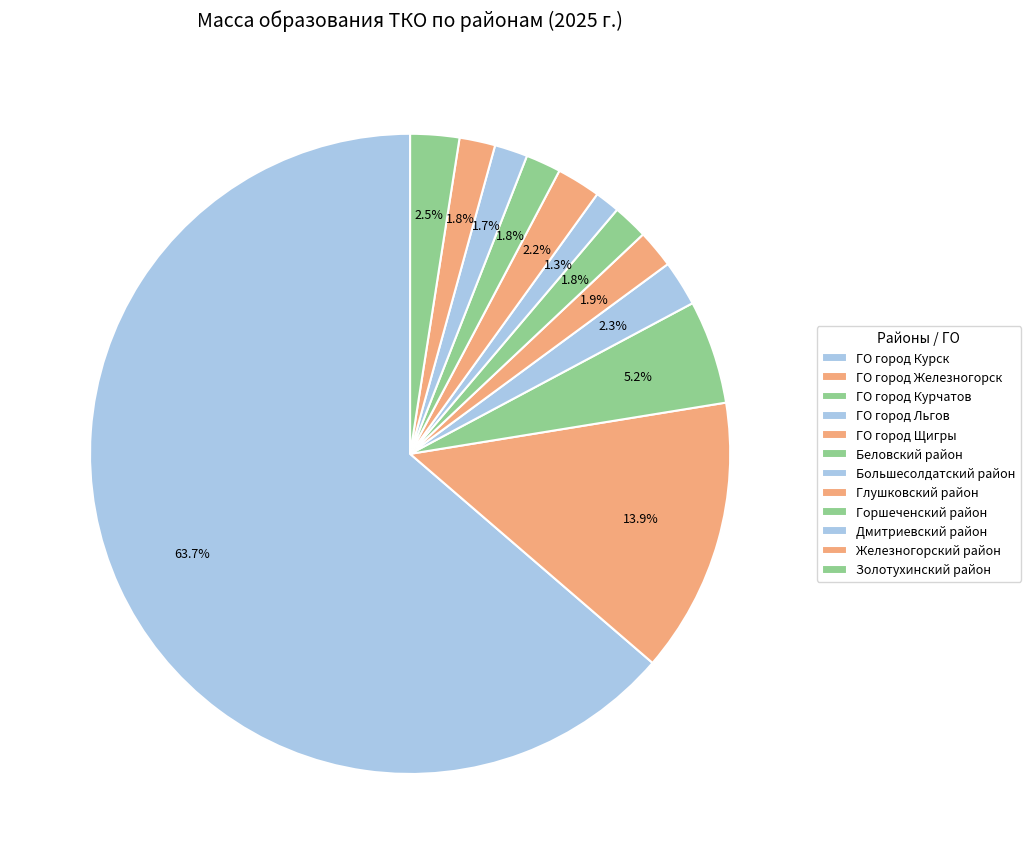

The Золотухинский район slice represents 13% of the pie. True or false?

False